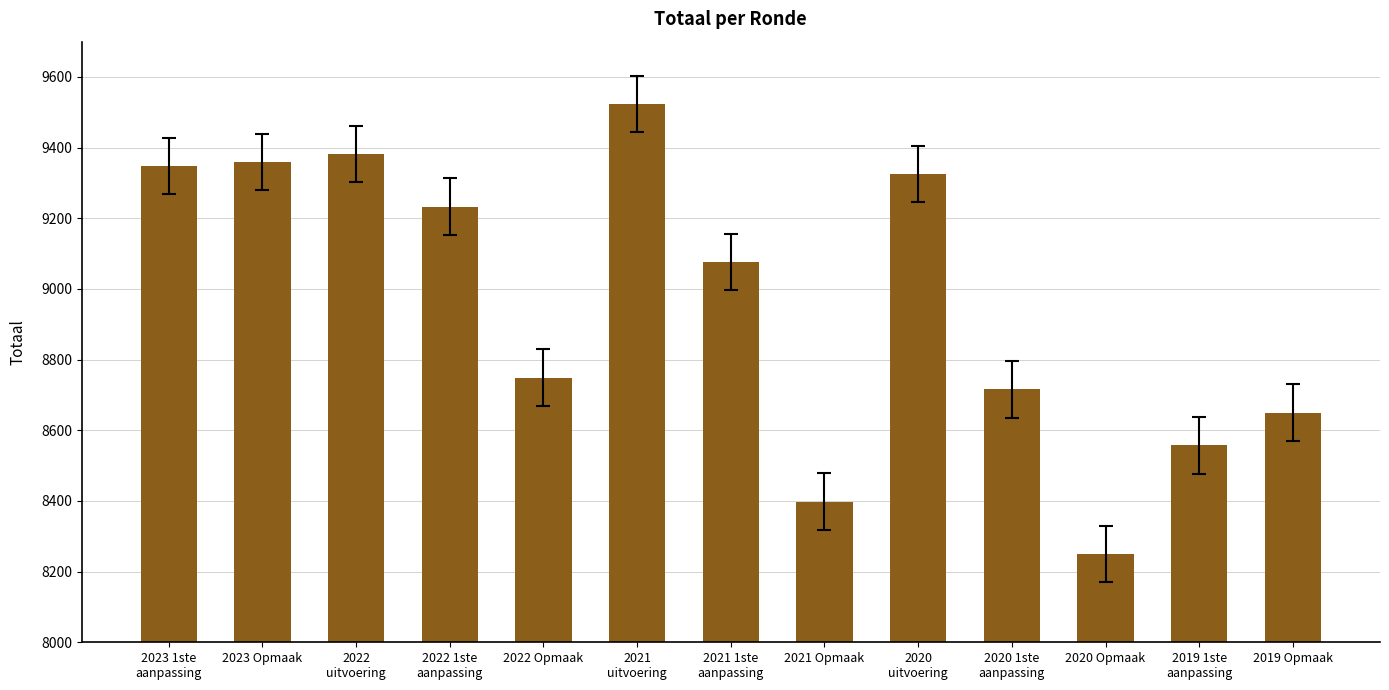

Reading left to right, list all the values displayed in this chart.

9348	9359	9382	9233	8749	9524	9077	8398	9325	8716	8250	8557	8650